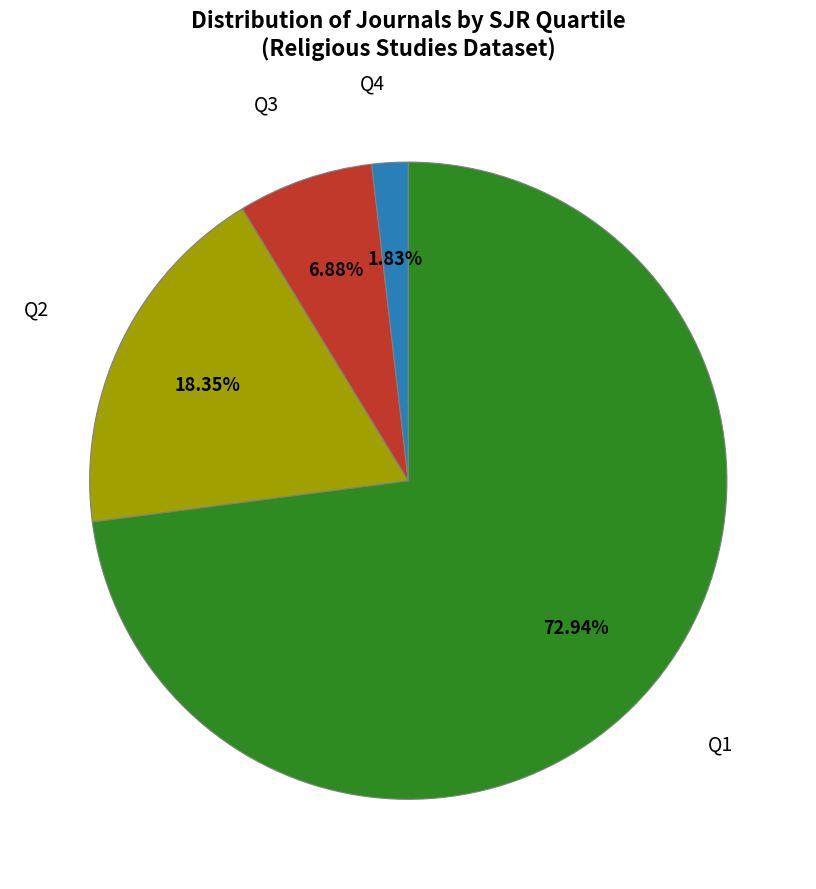

Is there any slice that represents more than half of the pie?

Yes